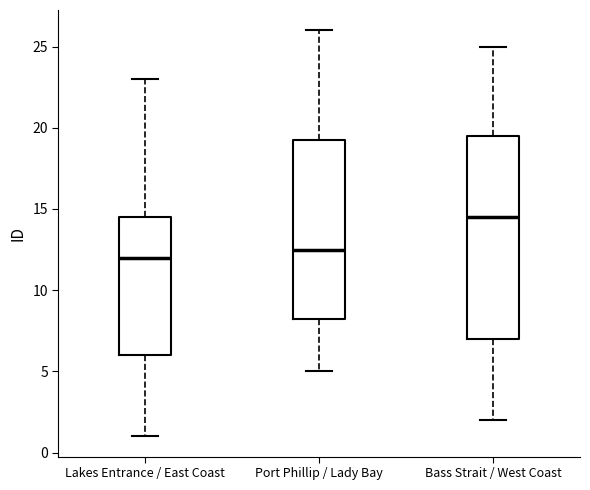

Reading left to right, transcribe this box plot: for each box, give where its median line is, the range the box spans, and where its two whiskers end, as read against the y-axis. The values are not printed on the chart, so give them approximately, as read against the axis.

Lakes Entrance / East Coast: median 12.0, box 6.0 to 14.5, whiskers 1.0 to 23.0
Port Phillip / Lady Bay: median 12.5, box 8.5 to 19.5, whiskers 5.0 to 26.0
Bass Strait / West Coast: median 14.5, box 7.0 to 19.5, whiskers 2.0 to 25.0